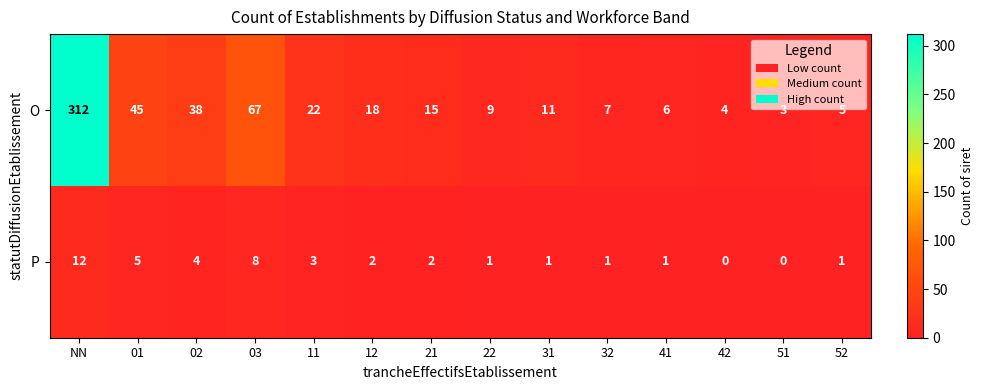

The value of P at 42 is 0. True or false?

True